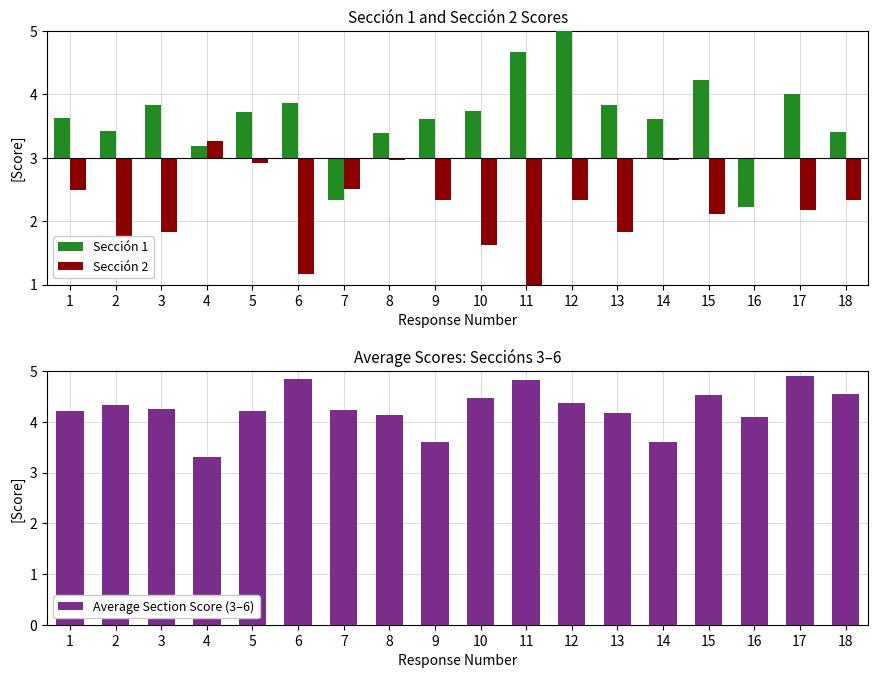

Which category has the lowest value in the Average Section Score (3–6) series?

4